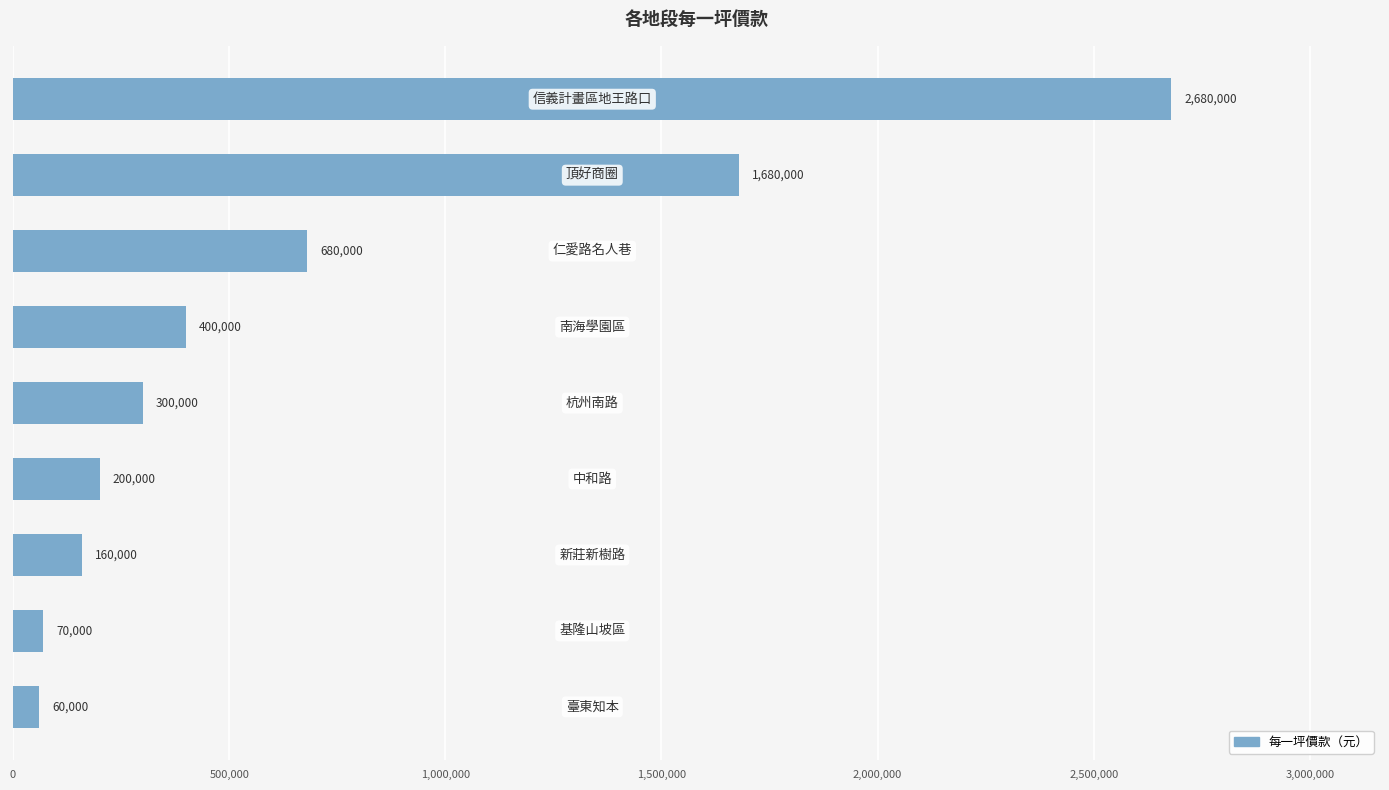

What is the minimum value shown in the chart?

60000